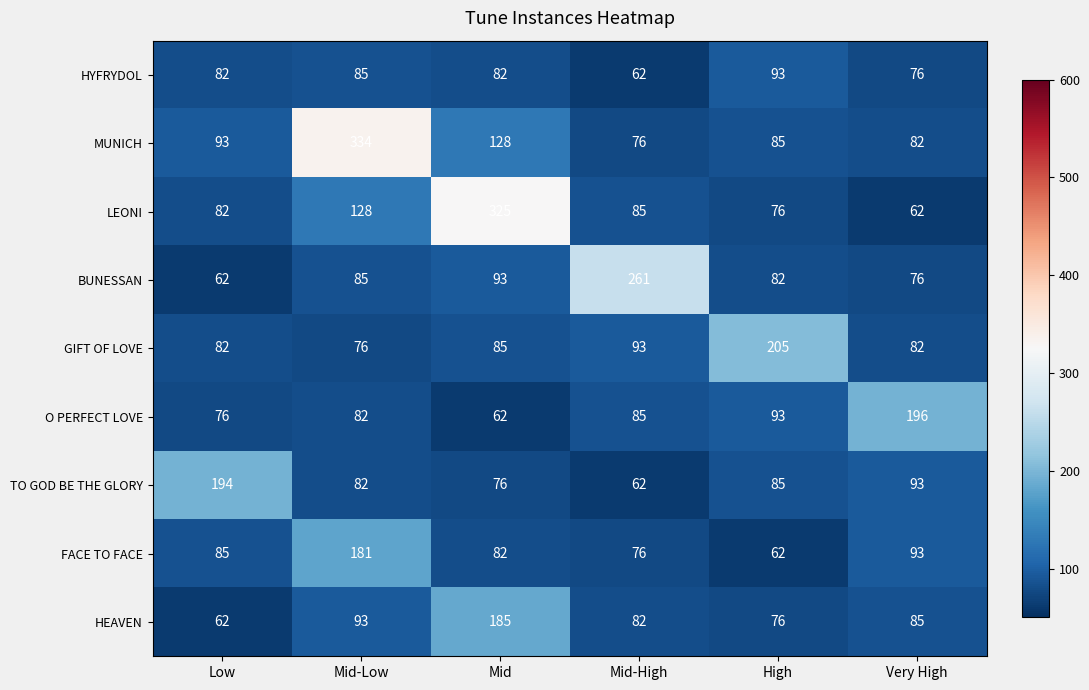

The value of LEONI at Low is 46. True or false?

False